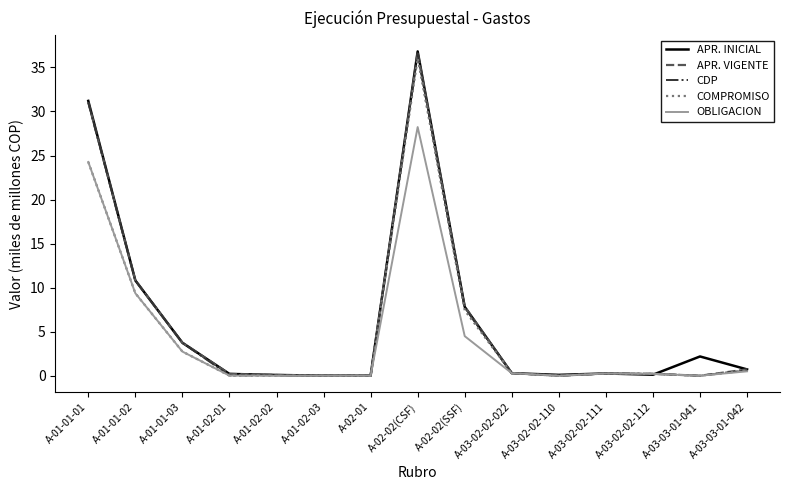

Does the chart display data point markers on the line(s)?

No